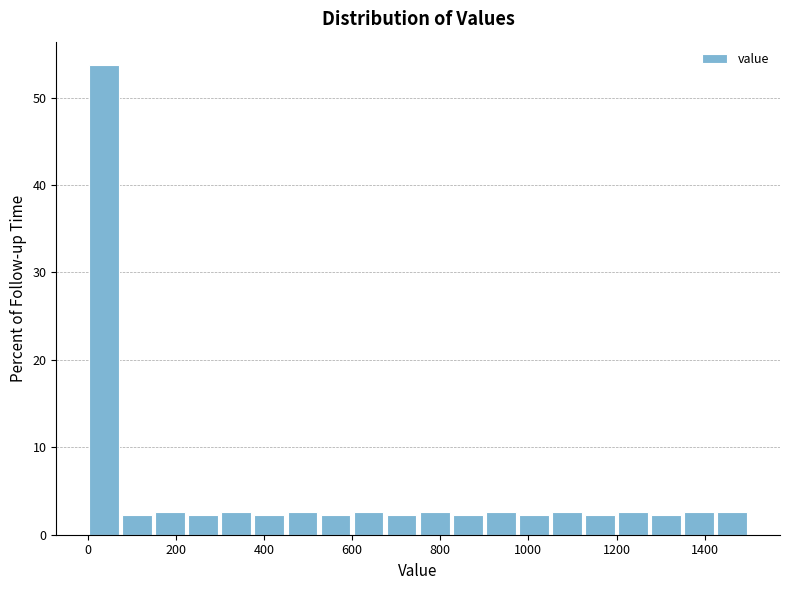

Read against the x-axis, roughly where is the centre of the tallest bar?

40